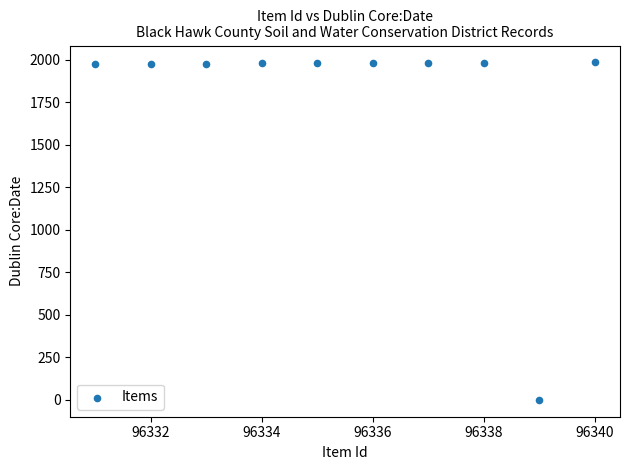

What is the average Y value?

1781